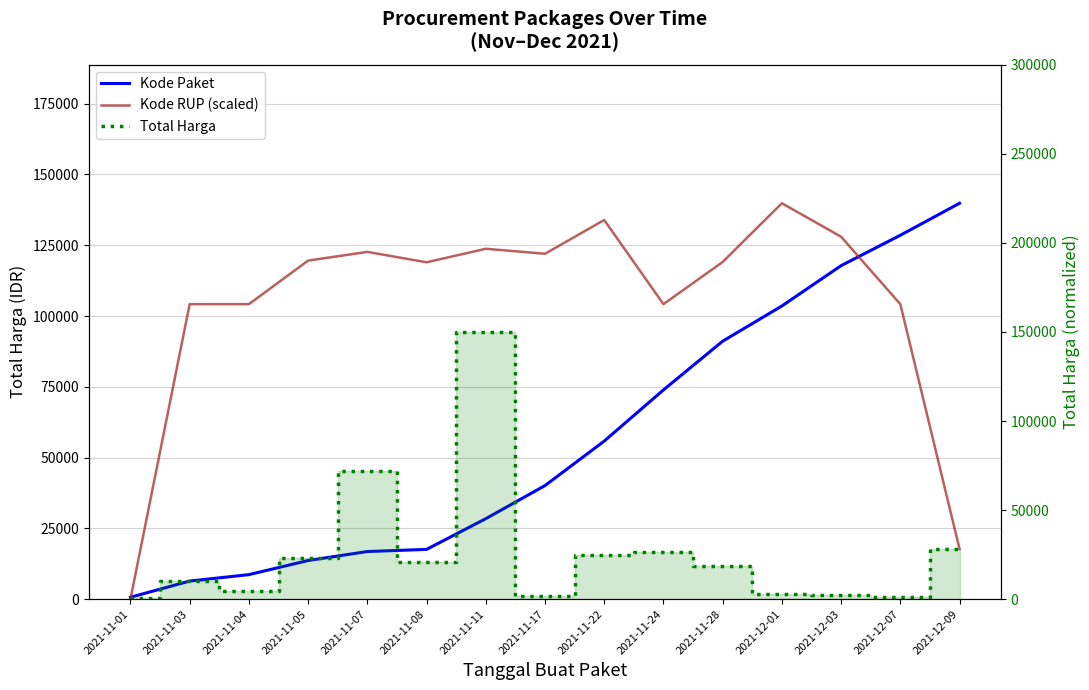

What is the total value across all series at 2021-11-22?

214543.4